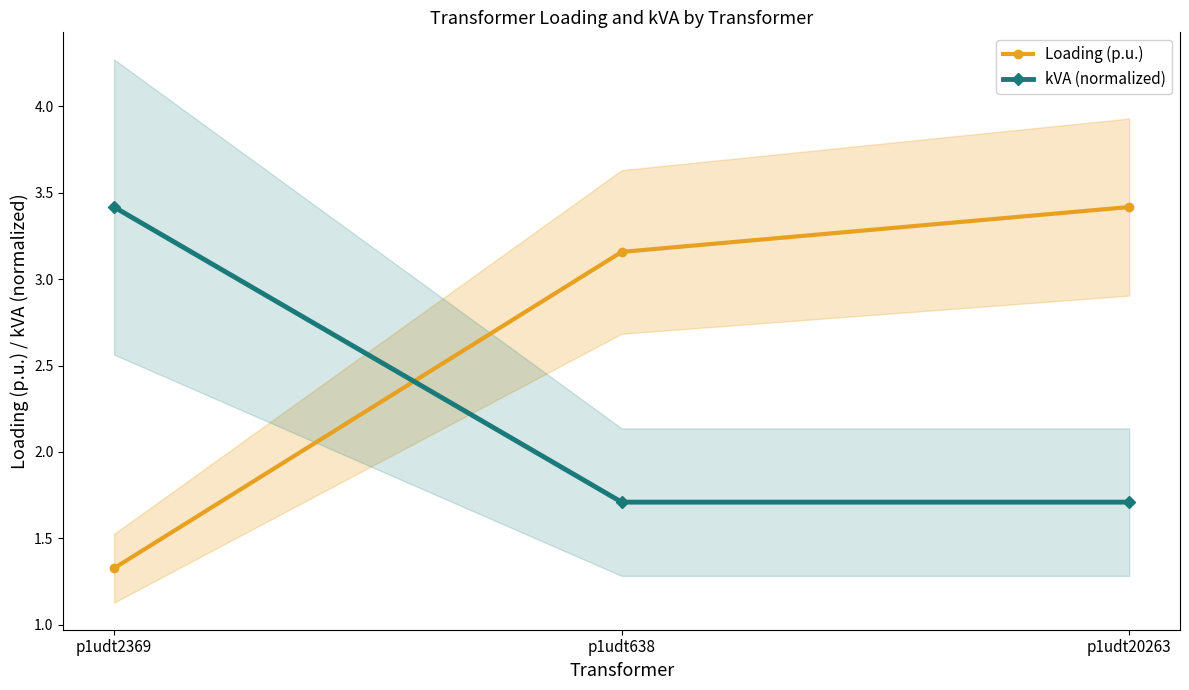

What is the difference between the Loading (p.u.) values at p1udt2369 and p1udt20263?

2.1